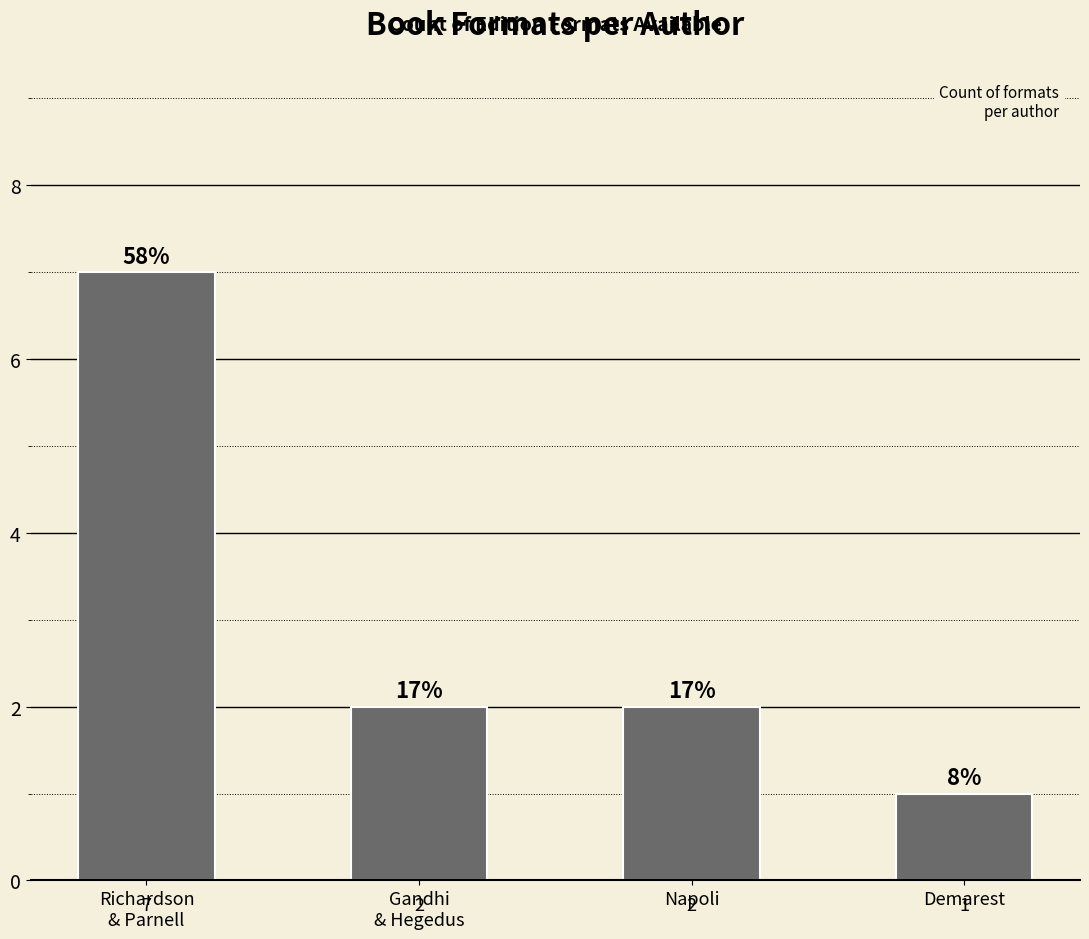

What position from the right is Napoli?

2